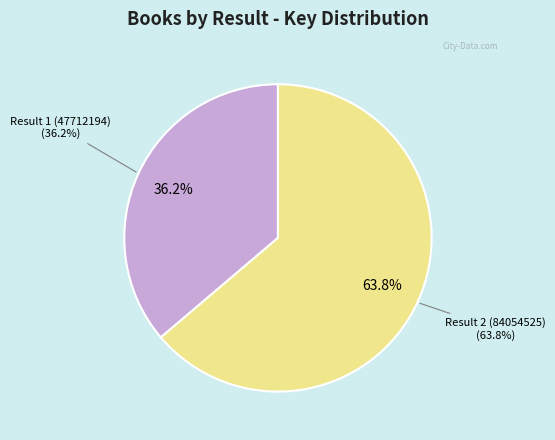

Combined, what portion of the pie is Result 1 (47712194) and Result 2 (84054525)?

100.0%